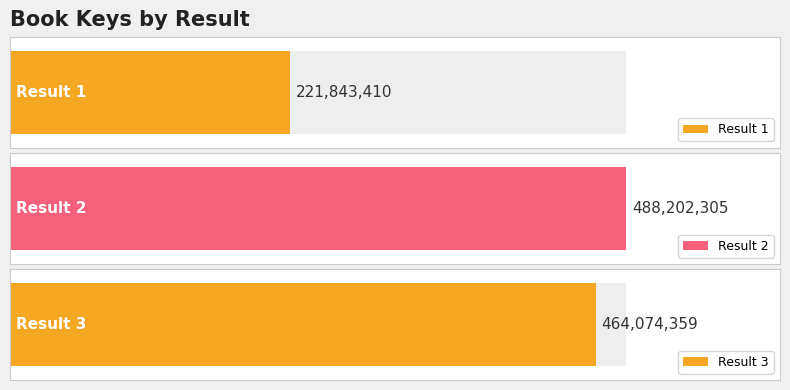

What is the smallest value displayed?

221843410